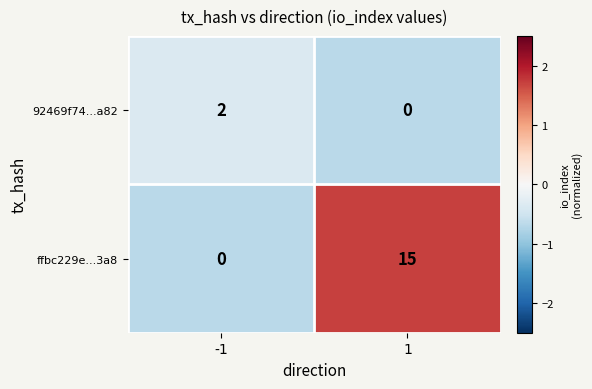

What is the sum of the ffbc229e...3a8 values at 1 and -1?

15